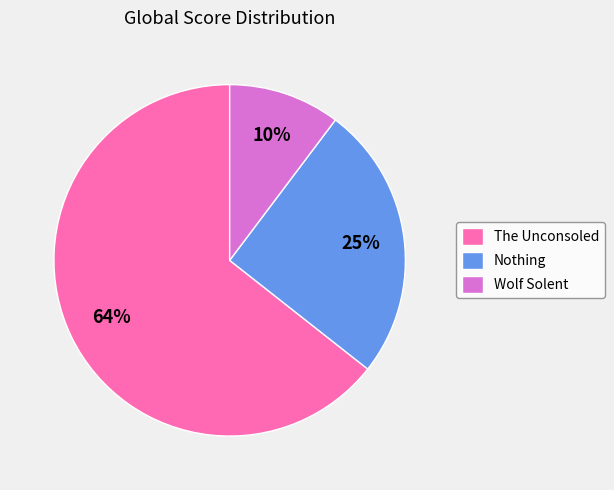

What is the smallest slice in the pie chart?

Wolf Solent